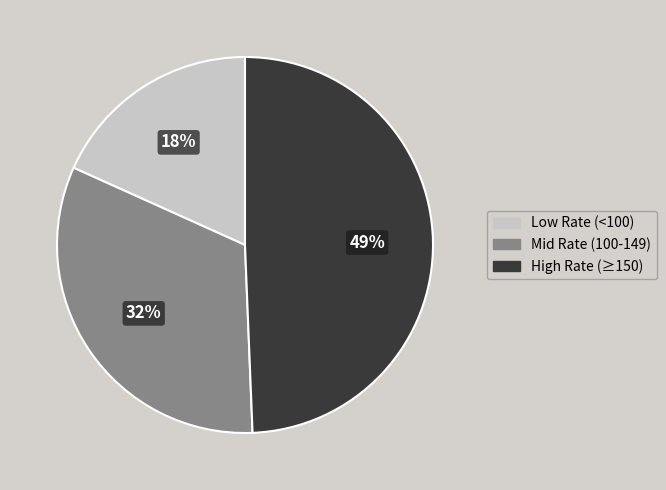

To the nearest percent, what is the average slice percentage?

33%